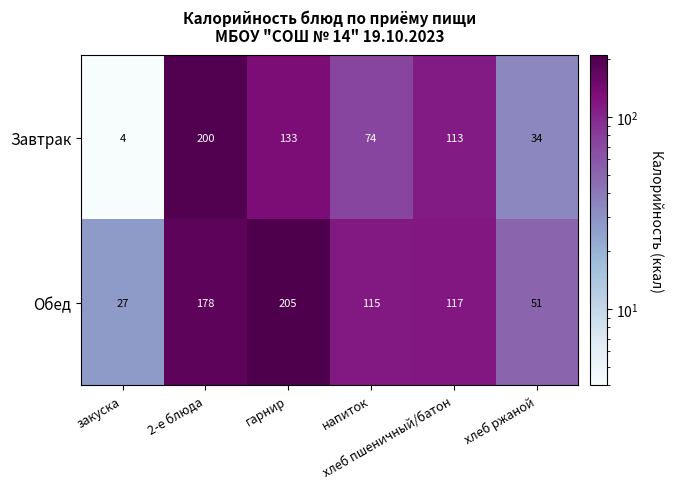

Count the number of categories in the chart.

6